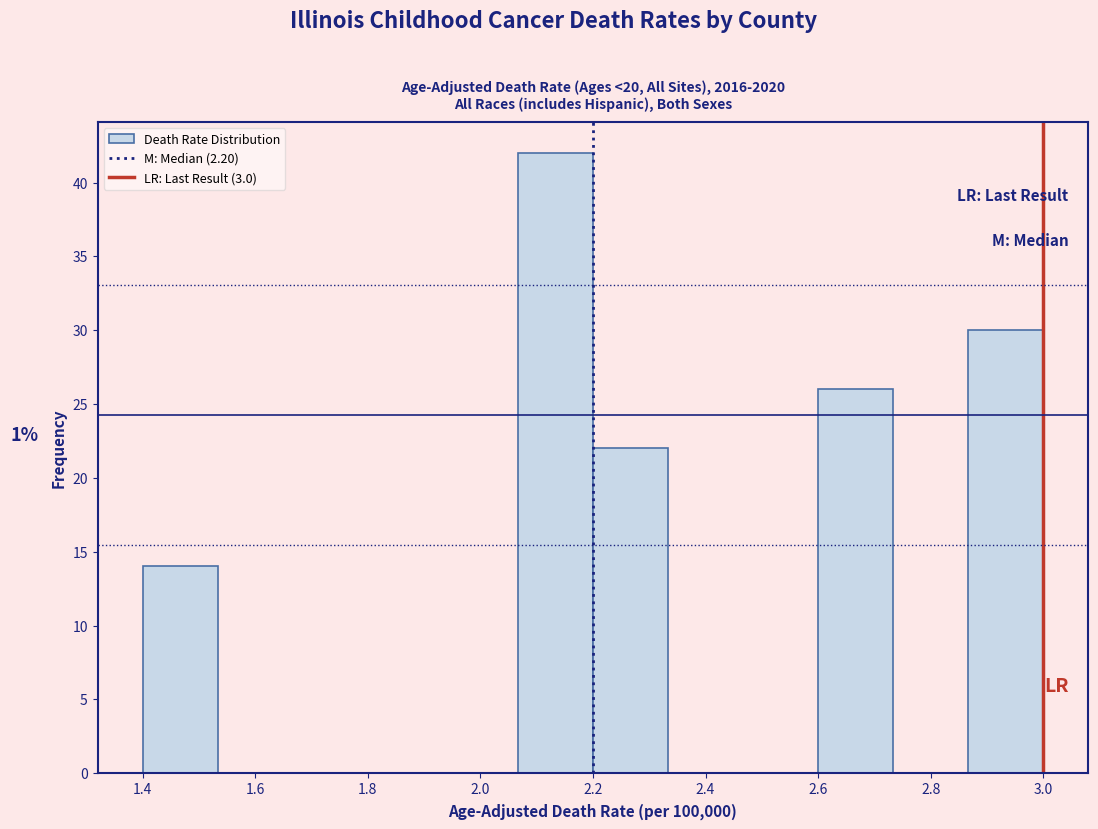

Which range on the x-axis has the tallest bar?

2.06 to 2.20